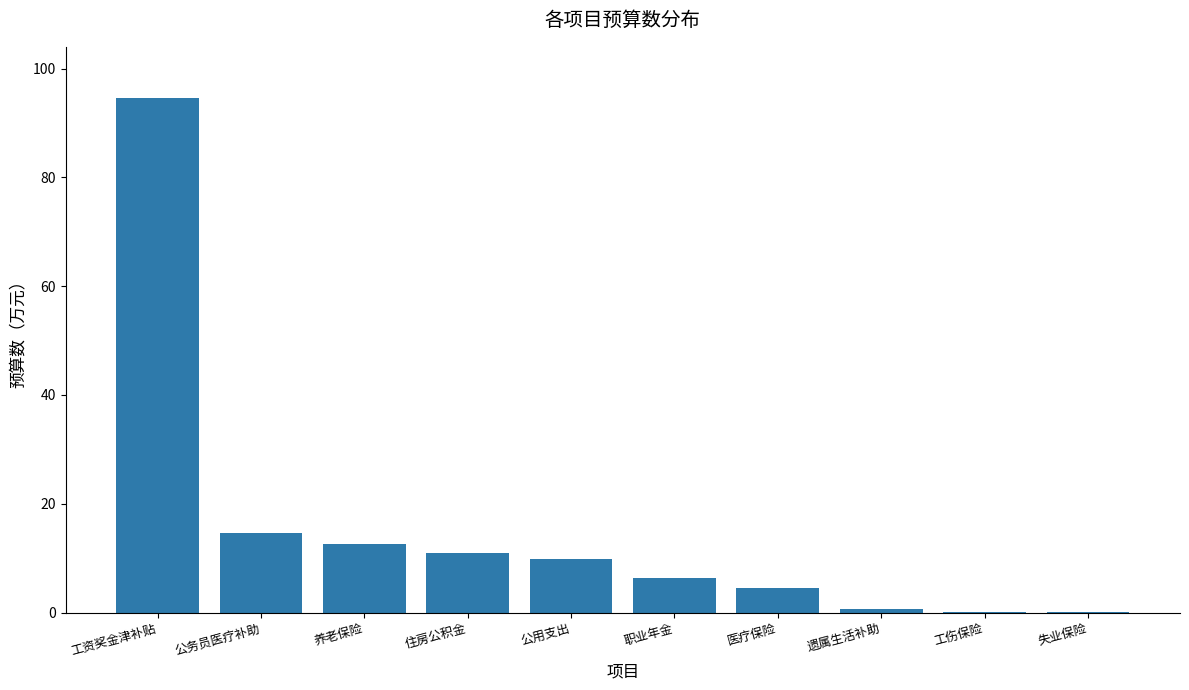

Between 失业保险 and 职业年金, which is larger?

职业年金